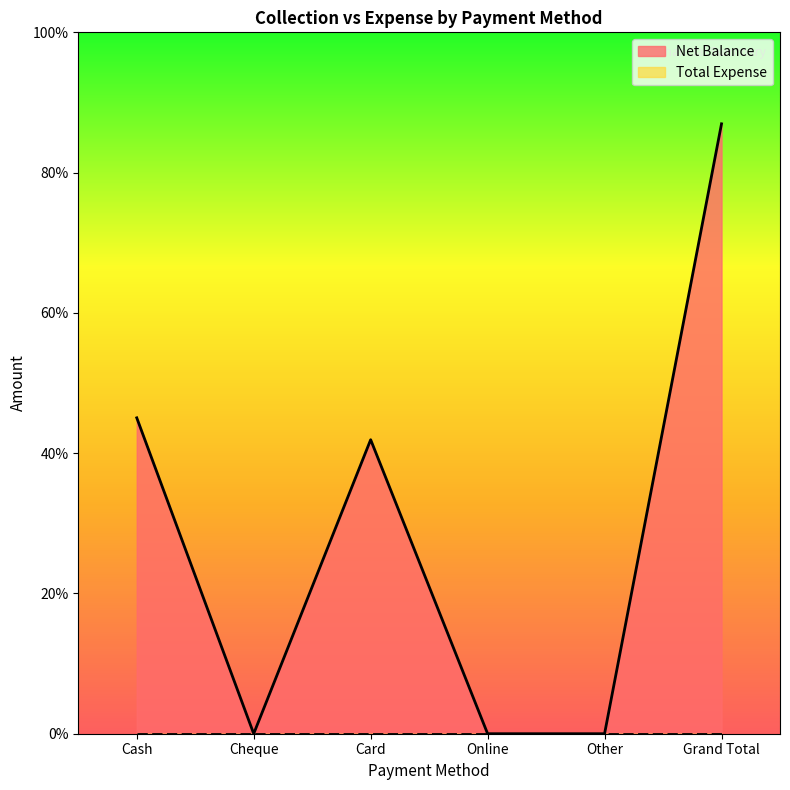

Which has a higher value, Cash or Cheque?

Cash